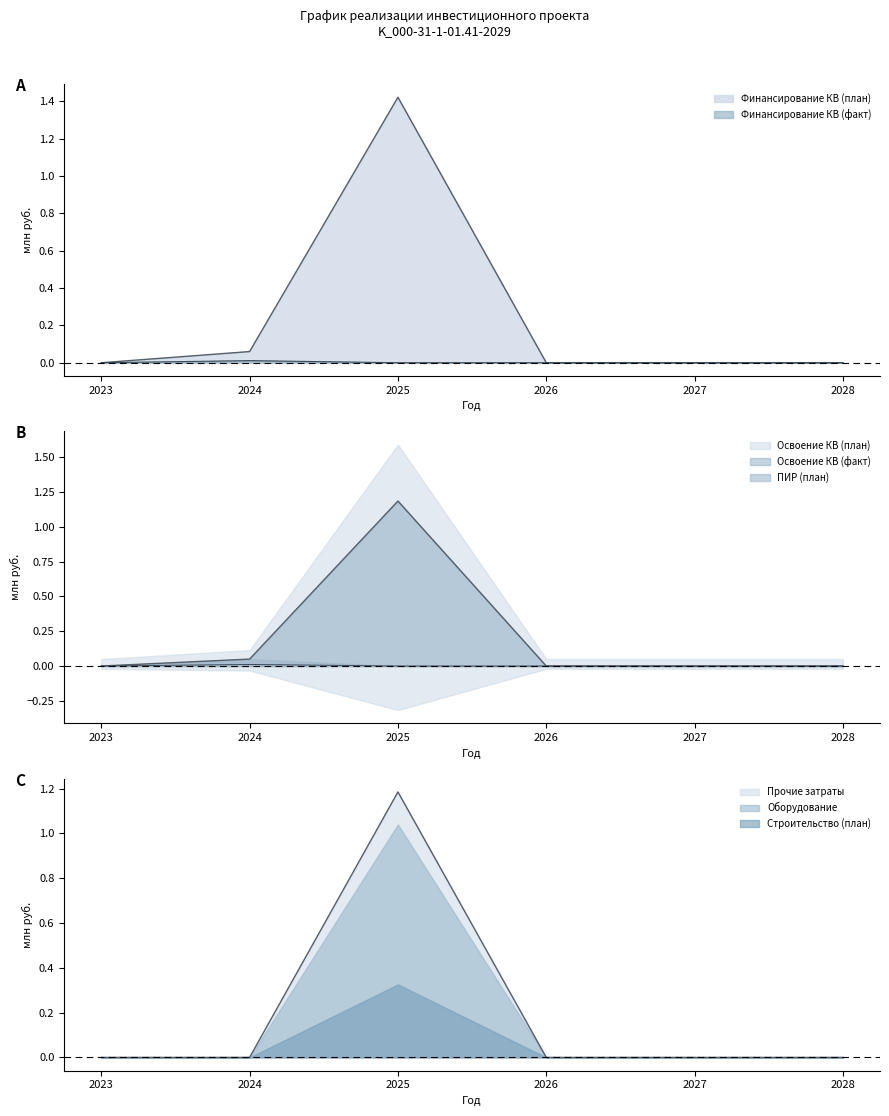

The Освоение КВ (факт) series shows -0.0 at 2026. True or false?

False